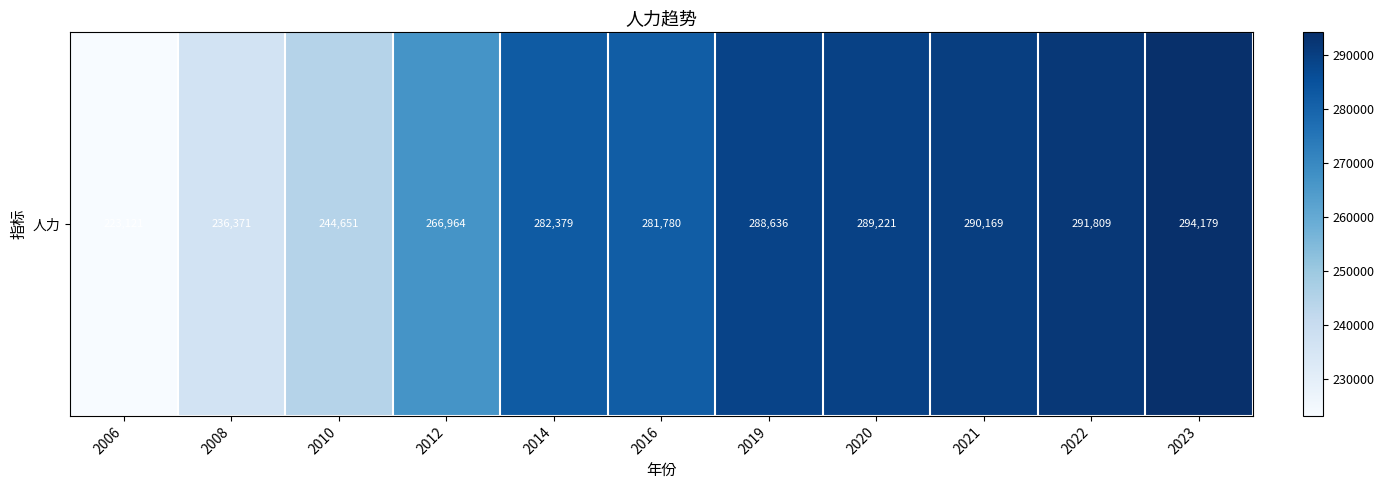

What is the sum of the values at 2019 and 2022?

580445